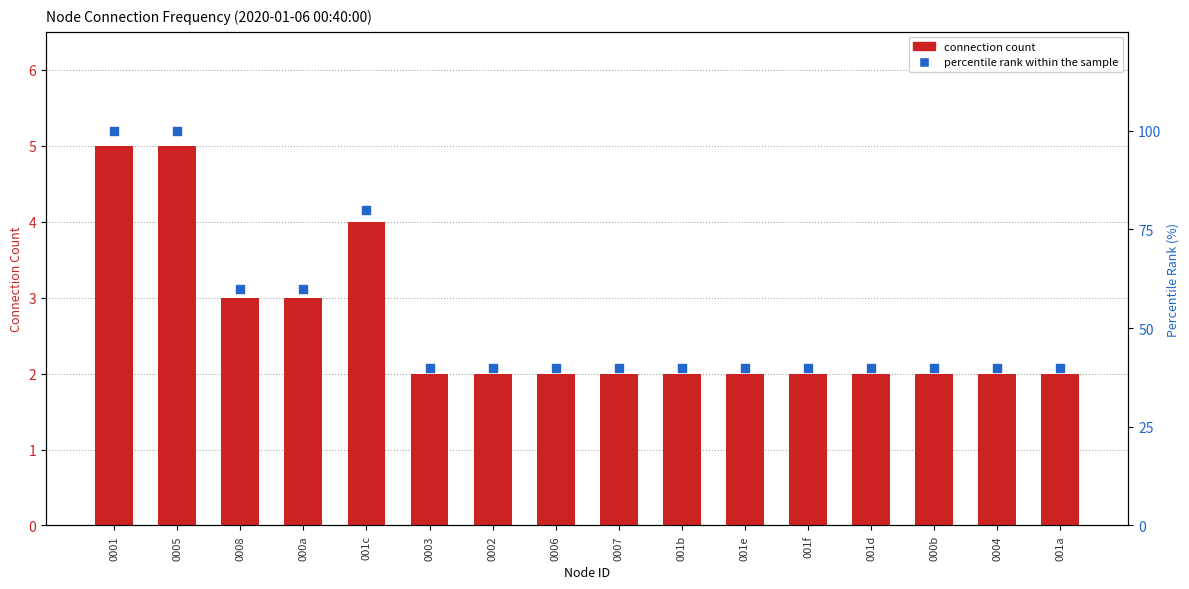

Is the value of percentile rank within sample at 001d greater than the value of connection count at 001e?

Yes